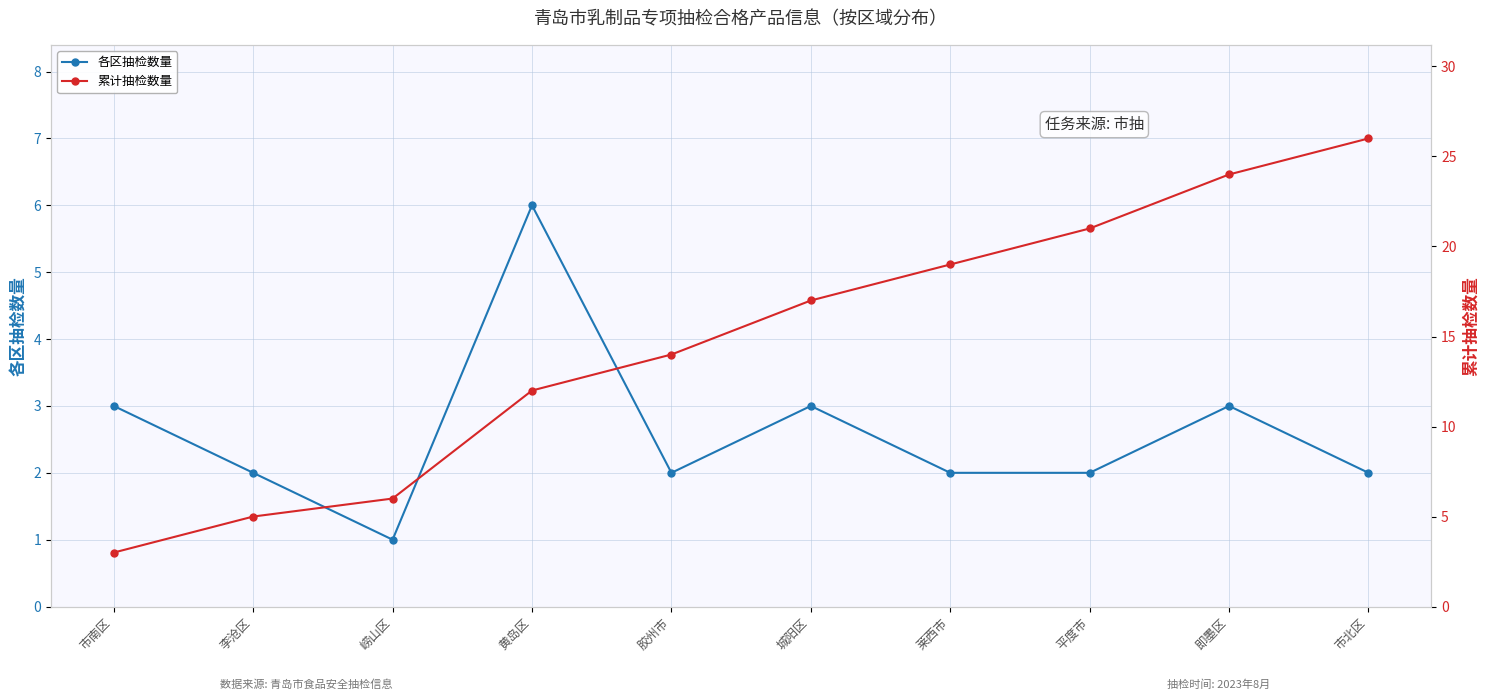

Which has a higher value, 城阳区 or 崂山区?

城阳区